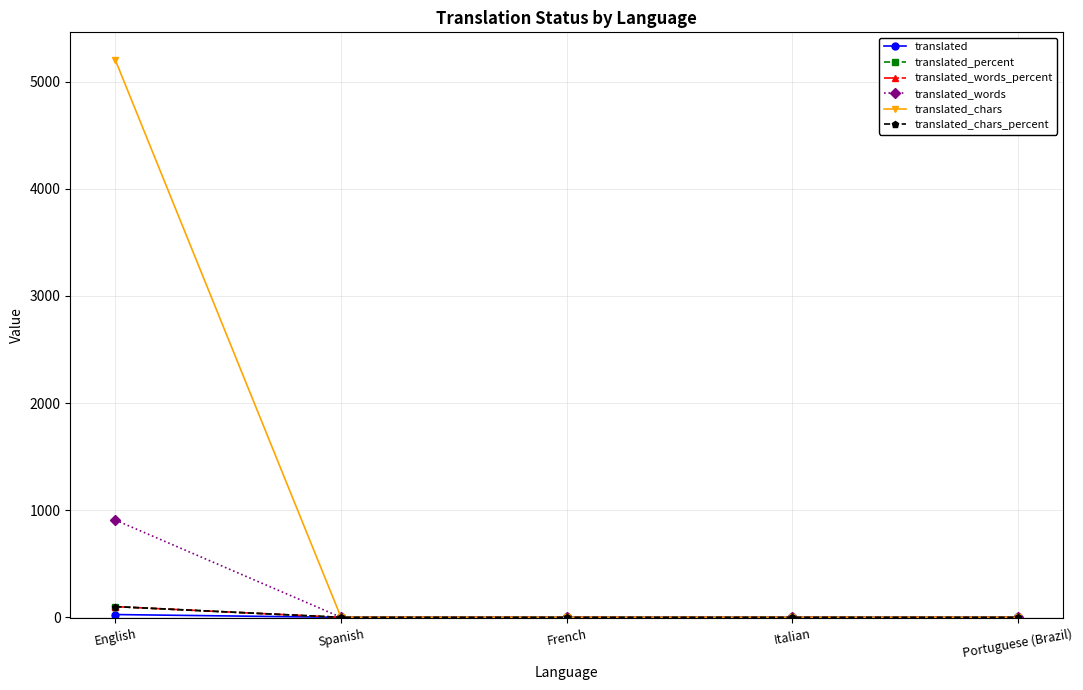

Does the chart have visible grid lines?

Yes